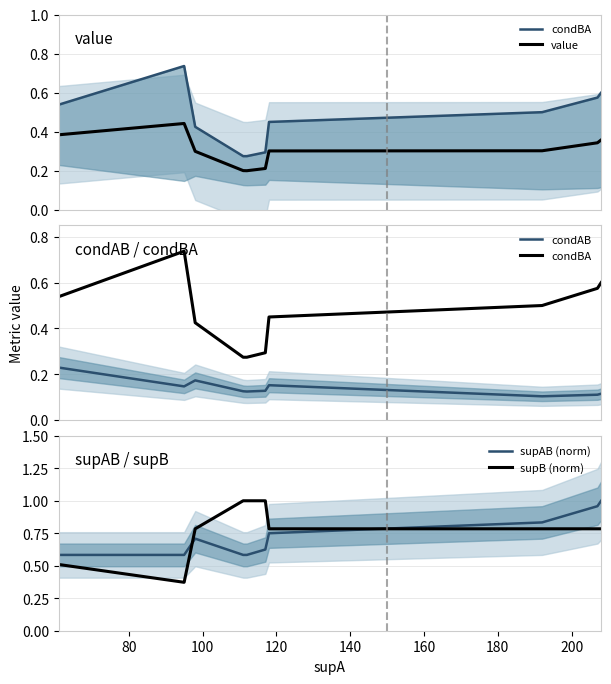

At how many categories does at least one series exceed 0?

10